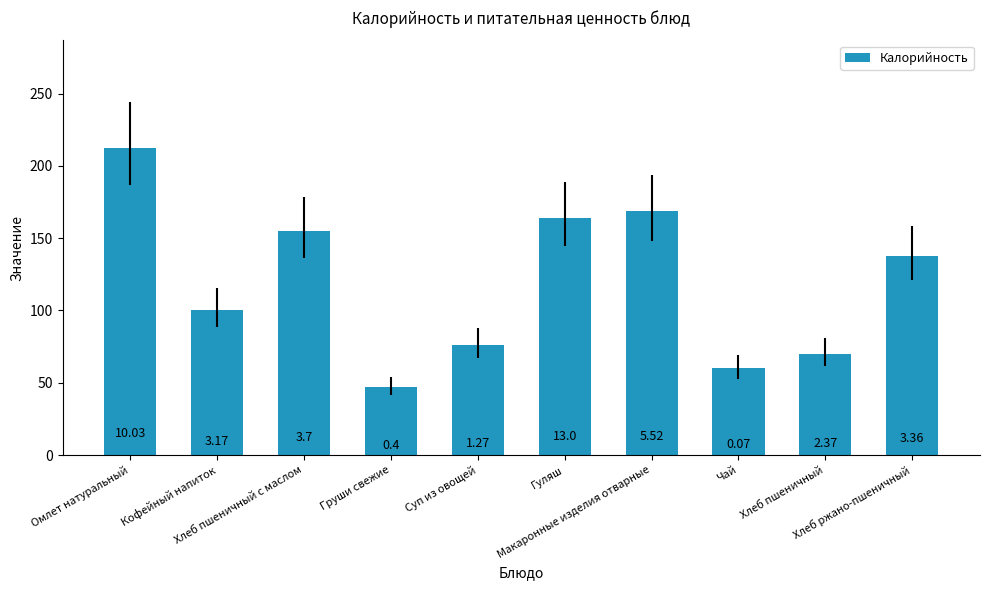

List the labels in order of value, largest first.

Омлет натуральный, Макаронные изделия отварные, Гуляш, Хлеб пшеничный с маслом, Хлеб ржано-пшеничный, Кофейный напиток, Суп из овощей, Хлеб пшеничный, Чай, Груши свежие